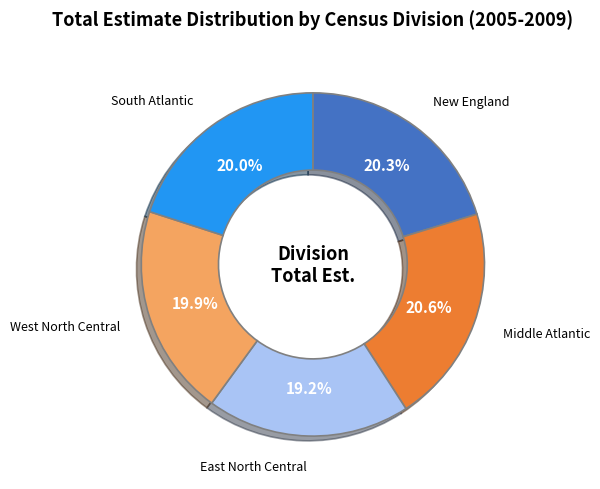

Is there a majority slice in this chart?

No